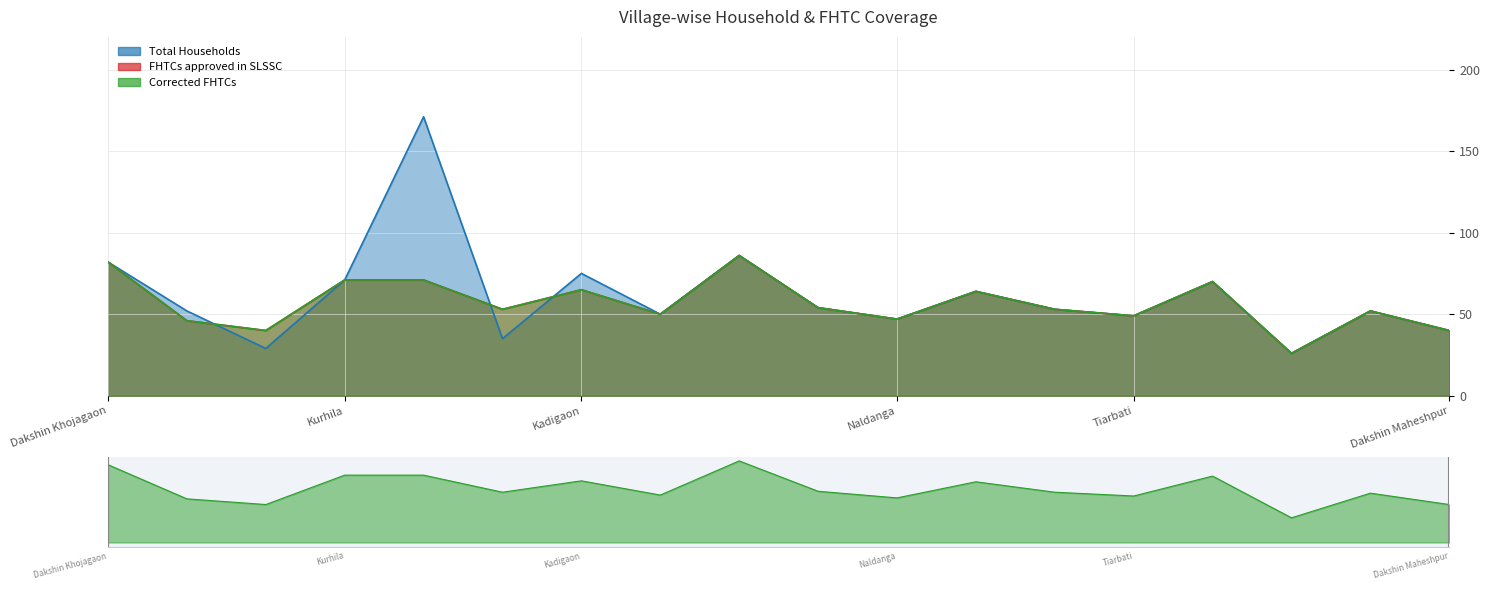

How many distinct data groups are displayed?

3